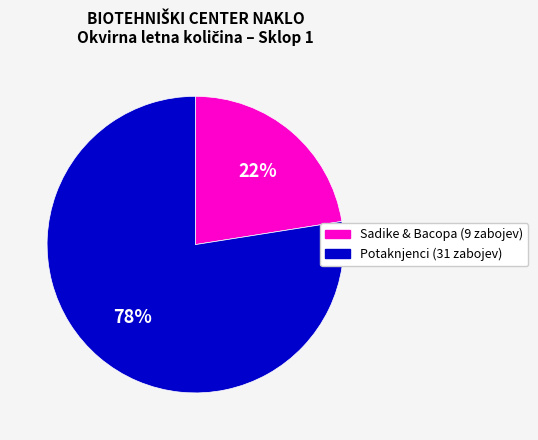

To the nearest percent, what is the average slice percentage?

50%